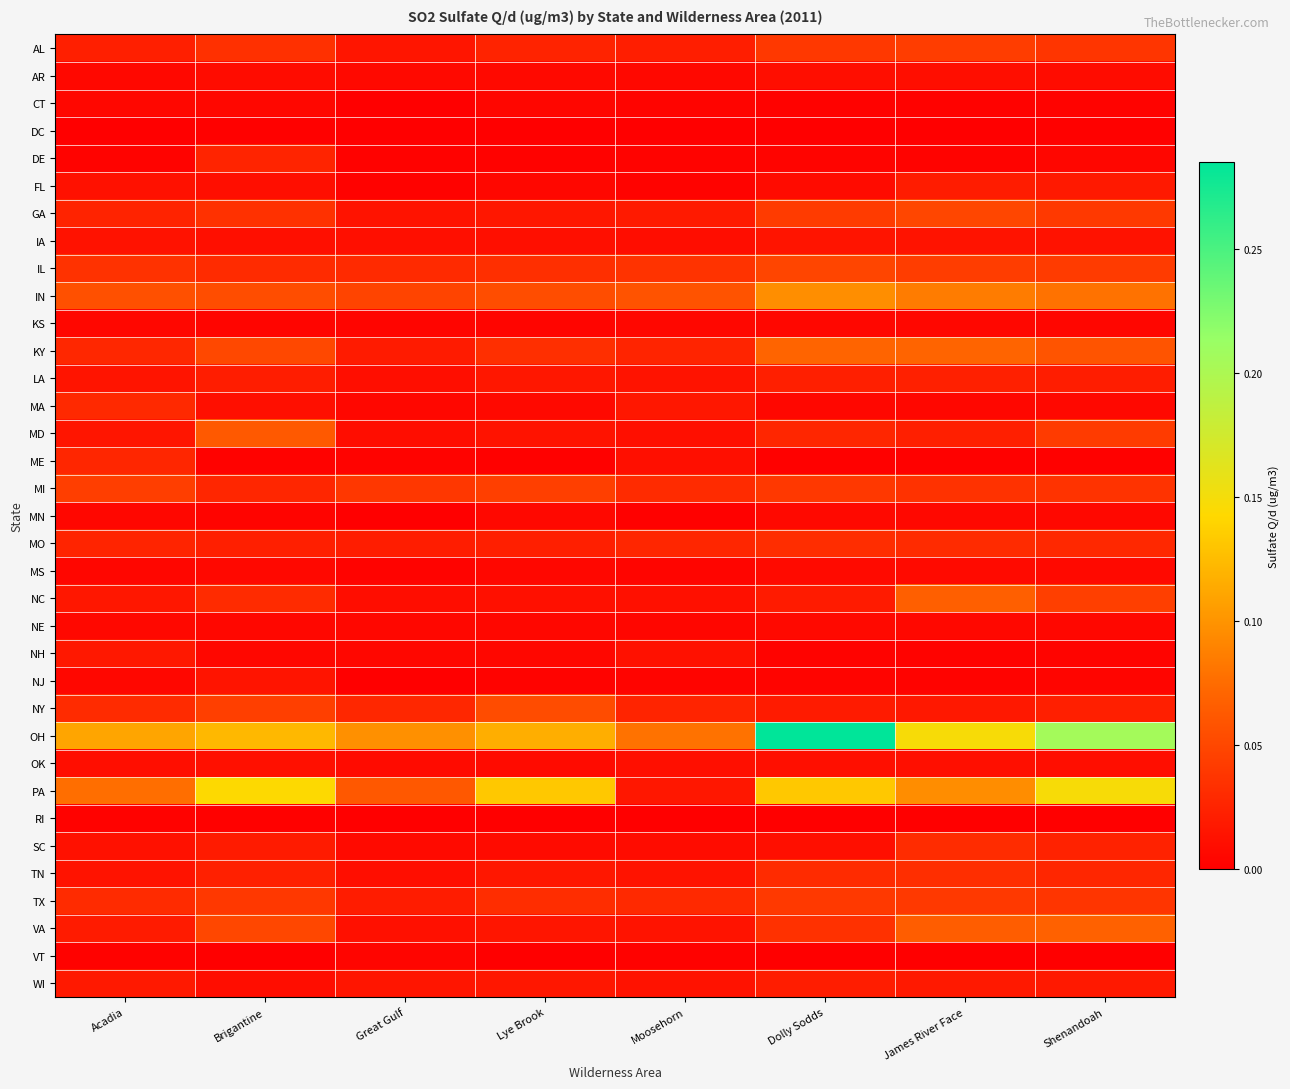

Between Moosehorn and Acadia, which is larger?

Acadia